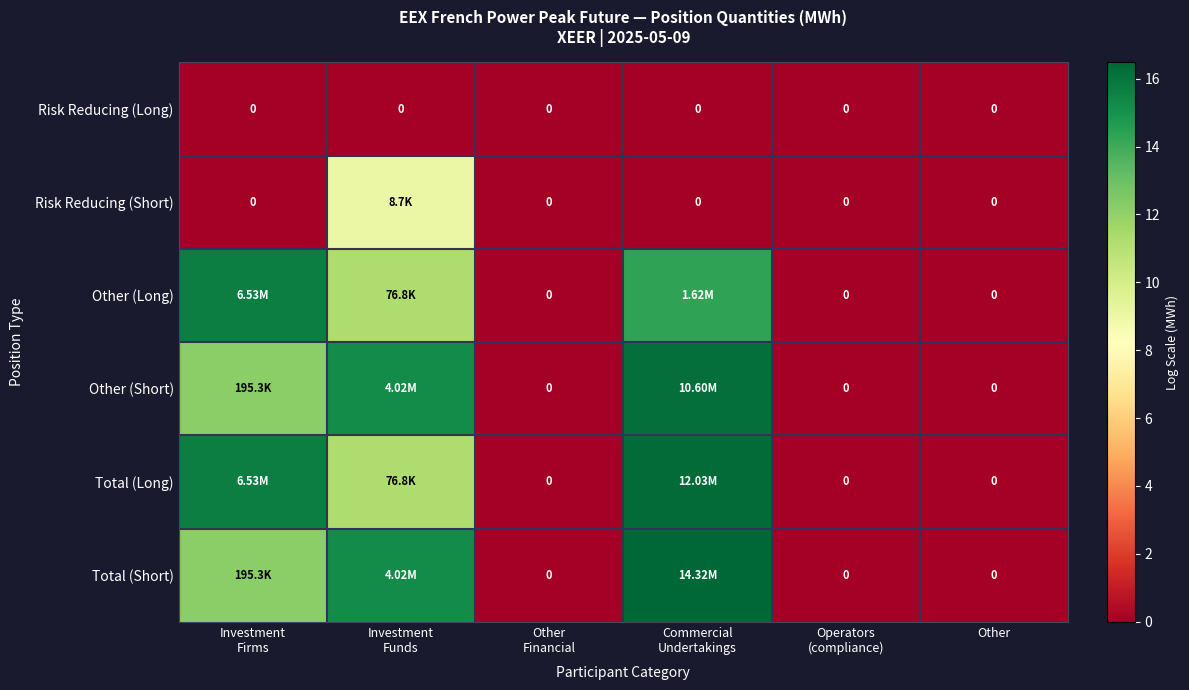

Where does the Other (Short) series first go above 12?

Investment Firms